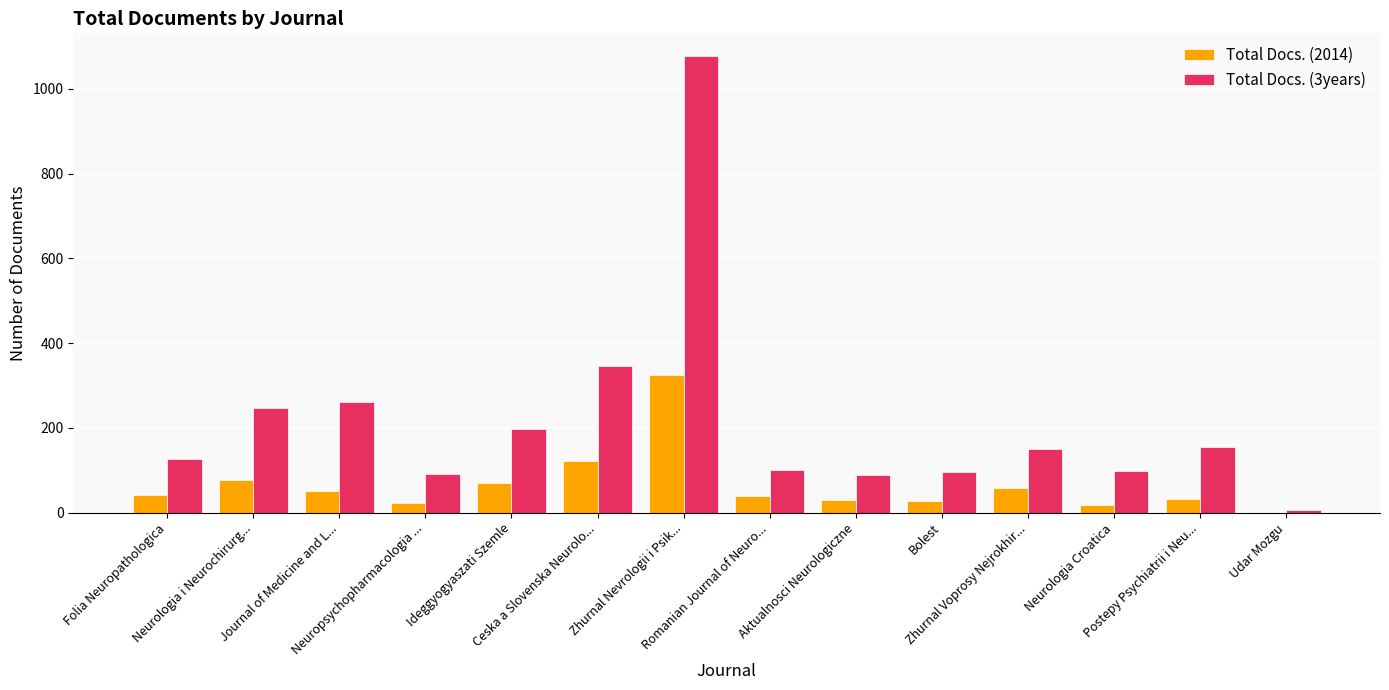

What are all the series names shown in the legend?

Total Docs. (2014), Total Docs. (3years)